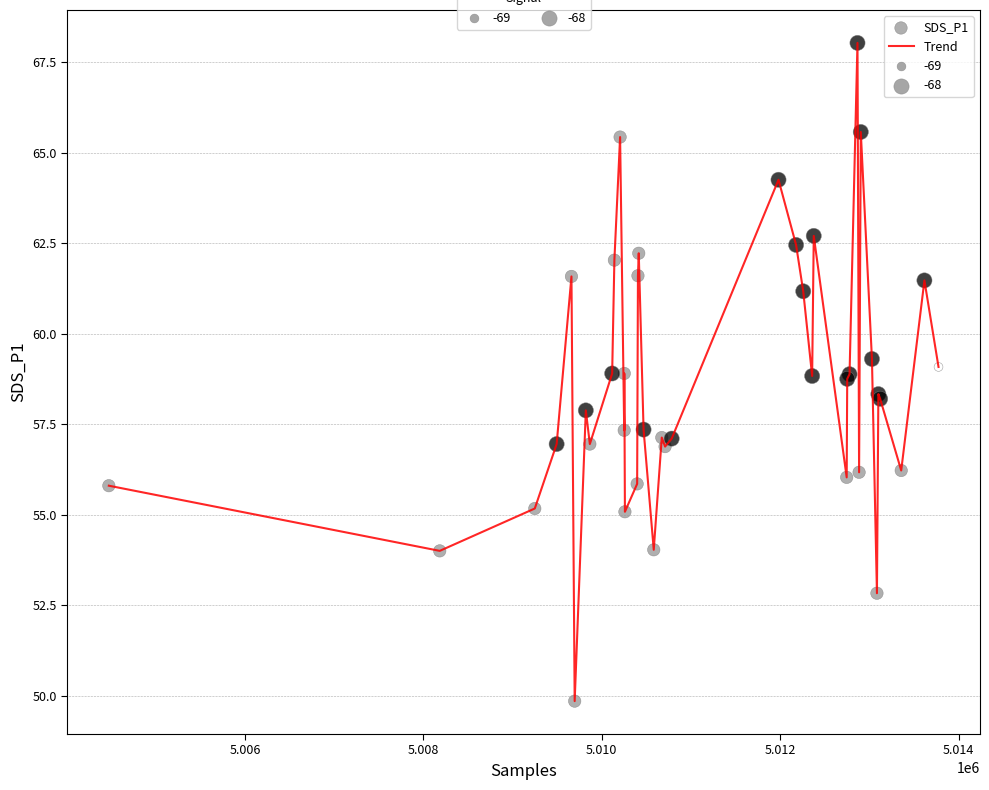

What is the maximum value shown in the chart?

68.0